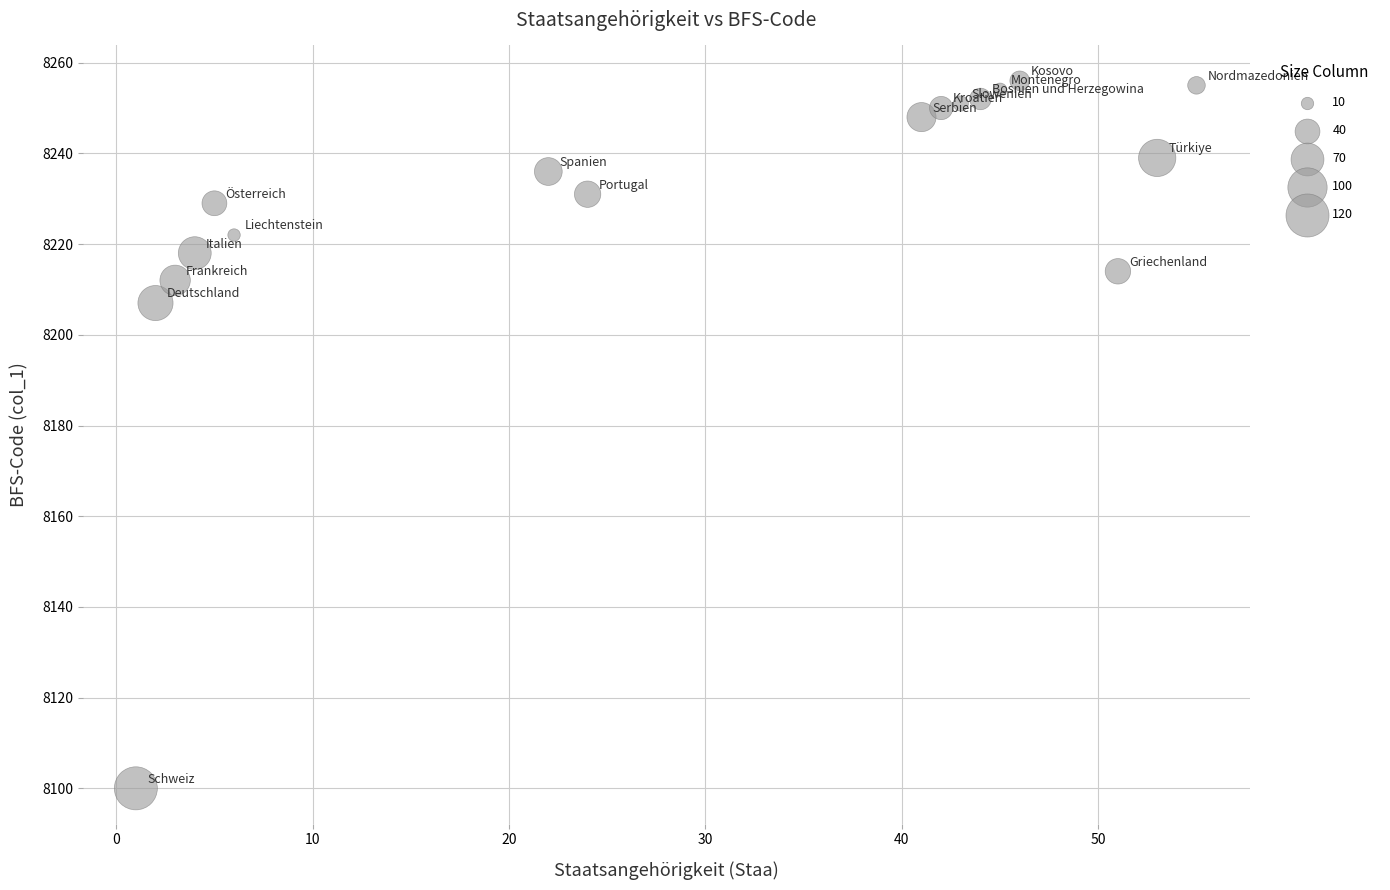

What is the range of Y values (max minus min)?

156